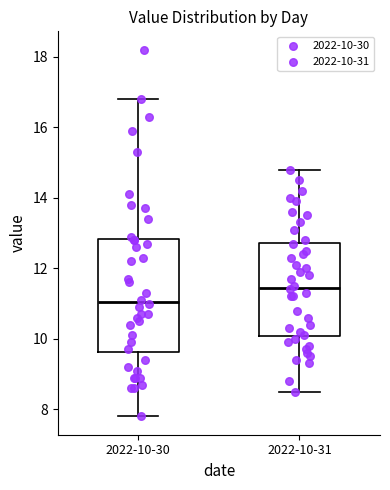

Reading left to right, read every box against the y-axis: the position of its median line, the range the box covers, and the ends of its whiskers. The values are not printed on the chart, so give them approximately, as read against the axis.

2022-10-30: median 11.0, box 9.6 to 12.8, whiskers 7.8 to 16.8
2022-10-31: median 11.4, box 10.0 to 12.8, whiskers 8.6 to 14.8